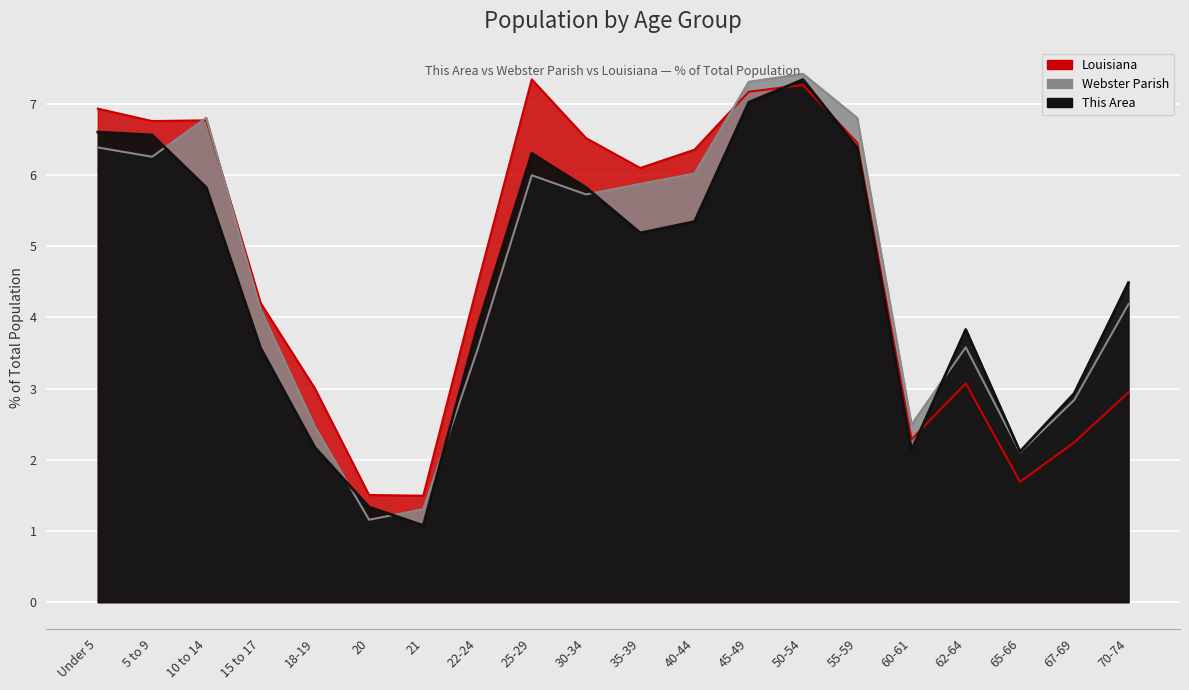

How many values in the Louisiana series exceed 6?

10